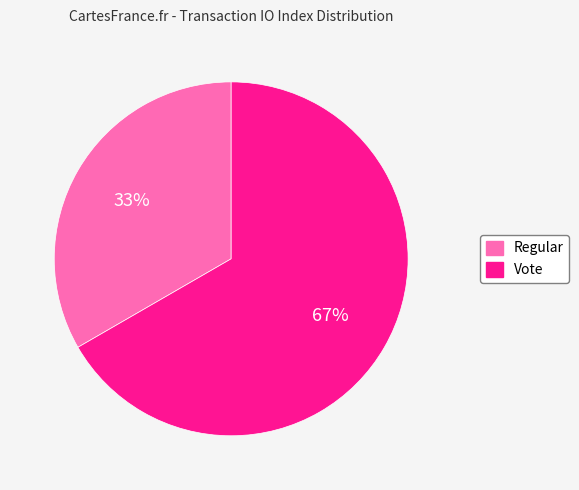

How many segments does this pie chart have?

2